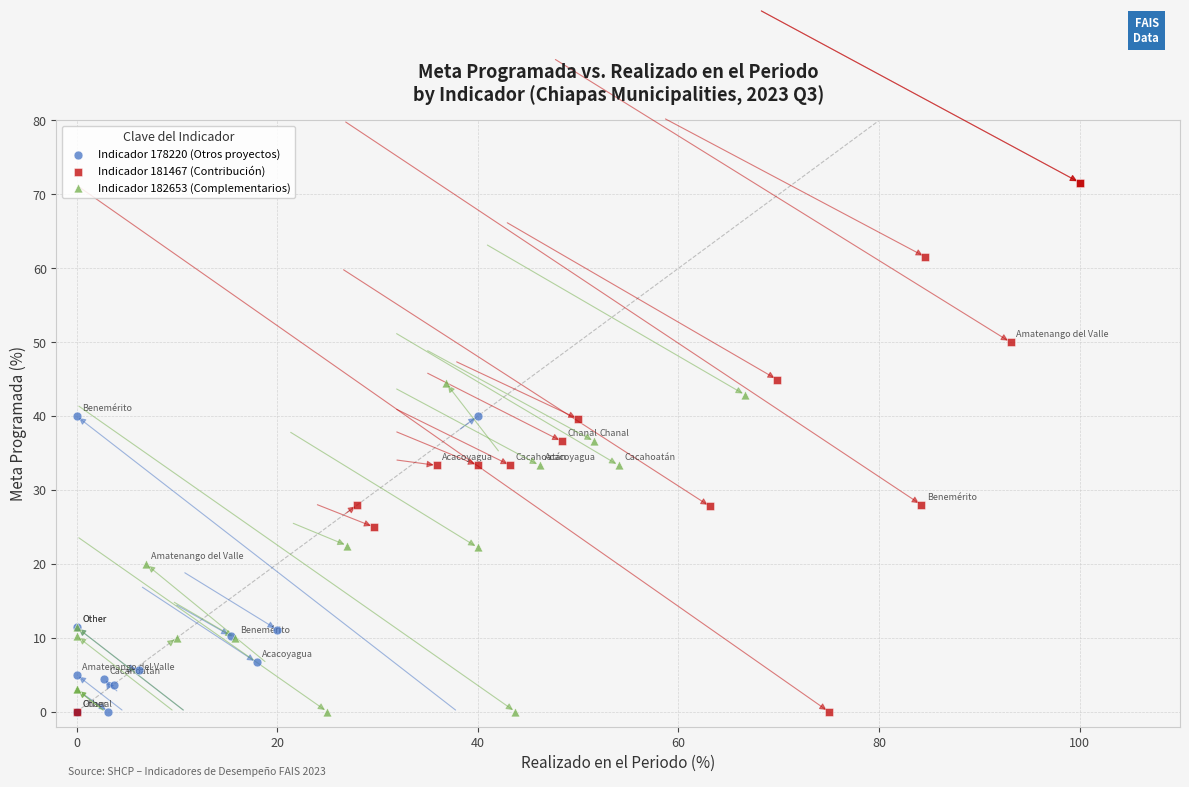

Which series reaches the maximum Y coordinate?

Indicador 181467 (Contribución)